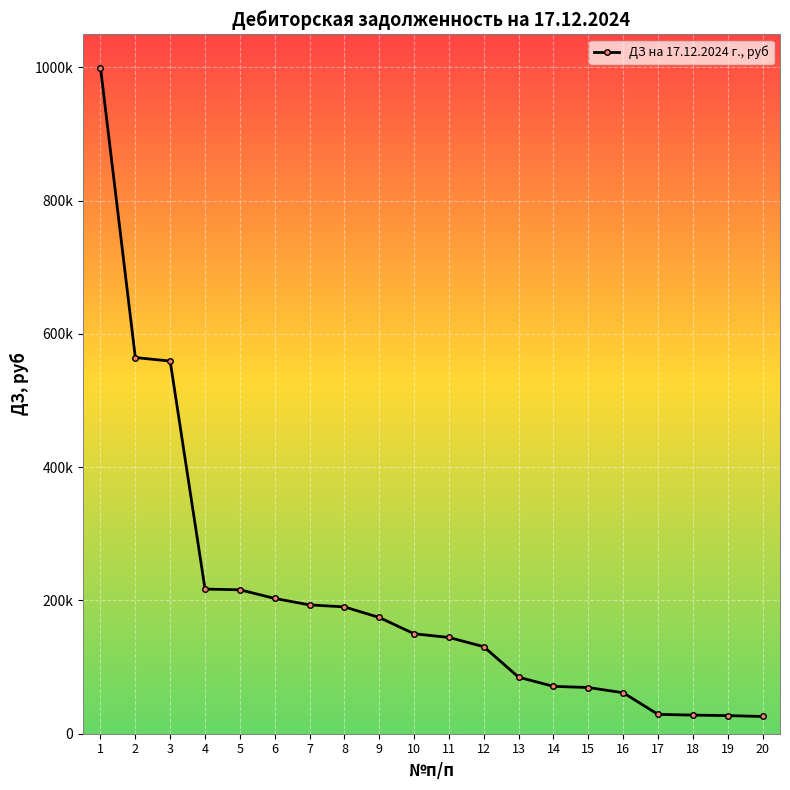

Reading right to left, list all the values displayed in this chart.

25874.6	27188.0	27969.2	29011.0	61482.9	69318.4	71062.1	84782.3	130575.5	144459.5	149997.7	174425.6	190337.0	193306.0	203024.4	215987.9	217068.8	559217.7	564498.2	999597.5